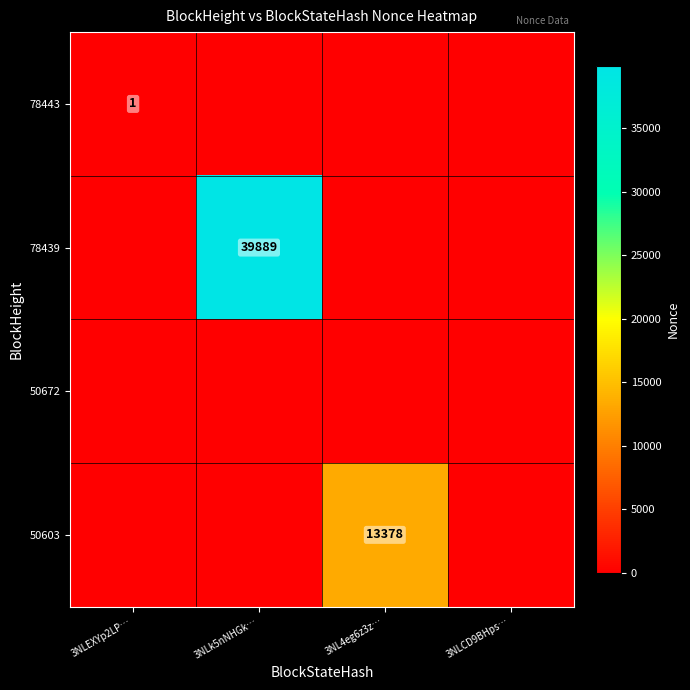

True or false: 78439 has a value of 39889 at 3NLk5nNHGk….

True